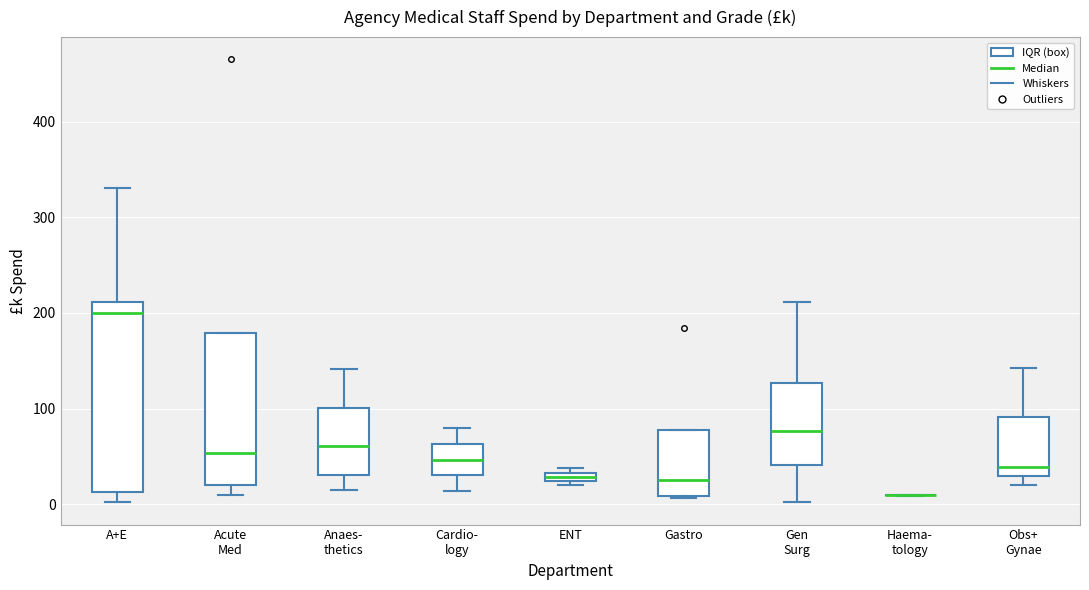

Which box is the tallest, from its lower edge to its upper edge?

A+E